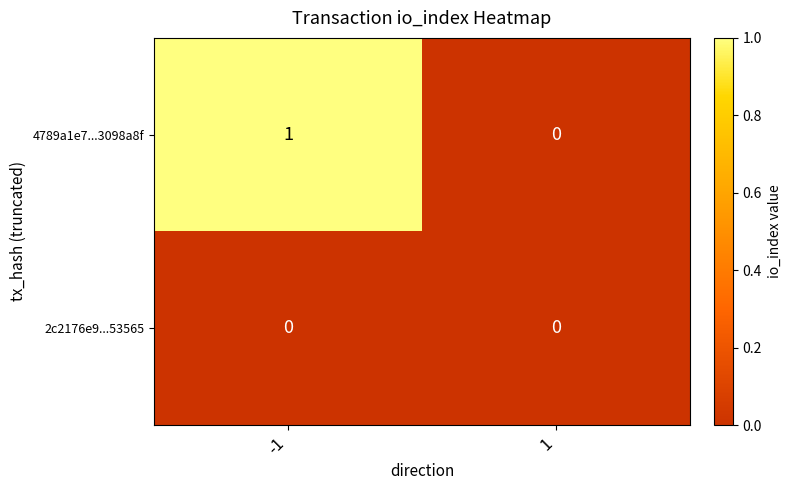

Reading left to right, transcribe all the data shown in this chart.

4789a1e7...3098a8f: 1	0
2c2176e9...53565: 0	0